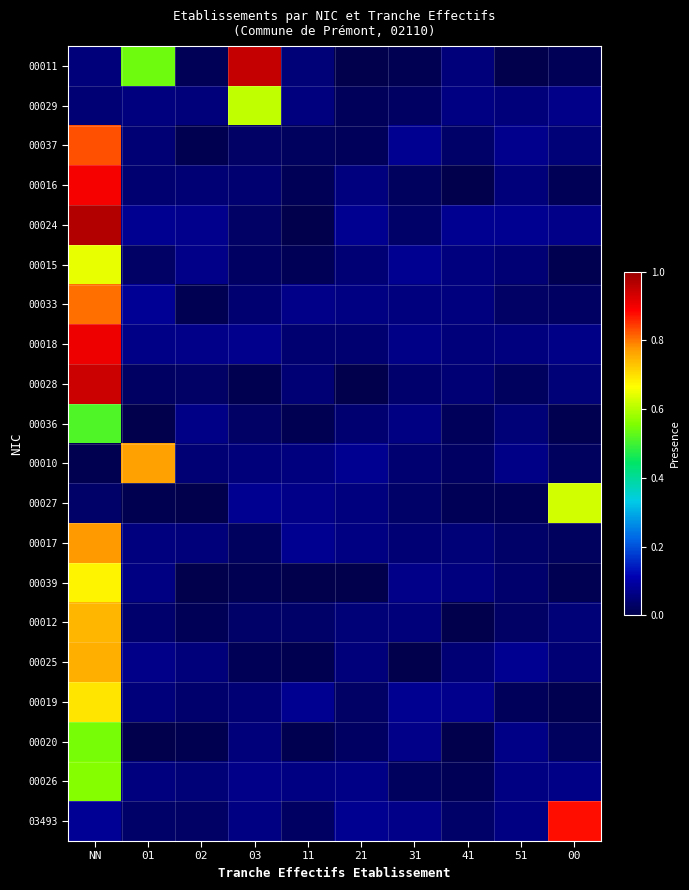

Reading right to left, transcribe all the data shown in this chart.

00011: 00=0.0	51=0.0	41=0.1	31=0.0	21=0.0	11=0.0	03=0.9	02=0.0	01=0.5	NN=0.1
00029: 00=0.1	51=0.1	41=0.1	31=0.0	21=0.0	11=0.1	03=0.6	02=0.1	01=0.1	NN=0.0
00037: 00=0.1	51=0.1	41=0.0	31=0.1	21=0.0	11=0.0	03=0.0	02=0.0	01=0.0	NN=0.8
00016: 00=0.0	51=0.1	41=0.0	31=0.0	21=0.1	11=0.0	03=0.0	02=0.0	01=0.0	NN=0.9
00024: 00=0.1	51=0.1	41=0.1	31=0.0	21=0.1	11=0.0	03=0.0	02=0.1	01=0.1	NN=1.0
00015: 00=0.0	51=0.0	41=0.1	31=0.1	21=0.0	11=0.0	03=0.0	02=0.1	01=0.0	NN=0.6
00033: 00=0.0	51=0.0	41=0.1	31=0.1	21=0.1	11=0.1	03=0.0	02=0.0	01=0.1	NN=0.8
00018: 00=0.1	51=0.1	41=0.1	31=0.1	21=0.0	11=0.0	03=0.1	02=0.1	01=0.1	NN=0.9
00028: 00=0.0	51=0.0	41=0.0	31=0.0	21=0.0	11=0.0	03=0.0	02=0.0	01=0.0	NN=0.9
00036: 00=0.0	51=0.0	41=0.0	31=0.1	21=0.0	11=0.0	03=0.0	02=0.1	01=0.0	NN=0.5
00010: 00=0.0	51=0.1	41=0.0	31=0.0	21=0.1	11=0.1	03=0.1	02=0.0	01=0.8	NN=0.0
00027: 00=0.6	51=0.0	41=0.0	31=0.0	21=0.1	11=0.1	03=0.1	02=0.0	01=0.0	NN=0.0
00017: 00=0.0	51=0.0	41=0.0	31=0.0	21=0.1	11=0.1	03=0.0	02=0.1	01=0.1	NN=0.8
00039: 00=0.0	51=0.0	41=0.1	31=0.1	21=0.0	11=0.0	03=0.0	02=0.0	01=0.1	NN=0.7
00012: 00=0.1	51=0.0	41=0.0	31=0.1	21=0.0	11=0.0	03=0.0	02=0.0	01=0.0	NN=0.7
00025: 00=0.0	51=0.1	41=0.0	31=0.0	21=0.1	11=0.0	03=0.0	02=0.1	01=0.1	NN=0.8
00019: 00=0.0	51=0.0	41=0.1	31=0.1	21=0.0	11=0.1	03=0.0	02=0.0	01=0.1	NN=0.7
00020: 00=0.0	51=0.1	41=0.0	31=0.1	21=0.0	11=0.0	03=0.1	02=0.0	01=0.0	NN=0.6
00026: 00=0.1	51=0.1	41=0.0	31=0.0	21=0.1	11=0.1	03=0.1	02=0.1	01=0.1	NN=0.6
03493: 00=0.9	51=0.1	41=0.0	31=0.1	21=0.1	11=0.0	03=0.1	02=0.0	01=0.0	NN=0.1